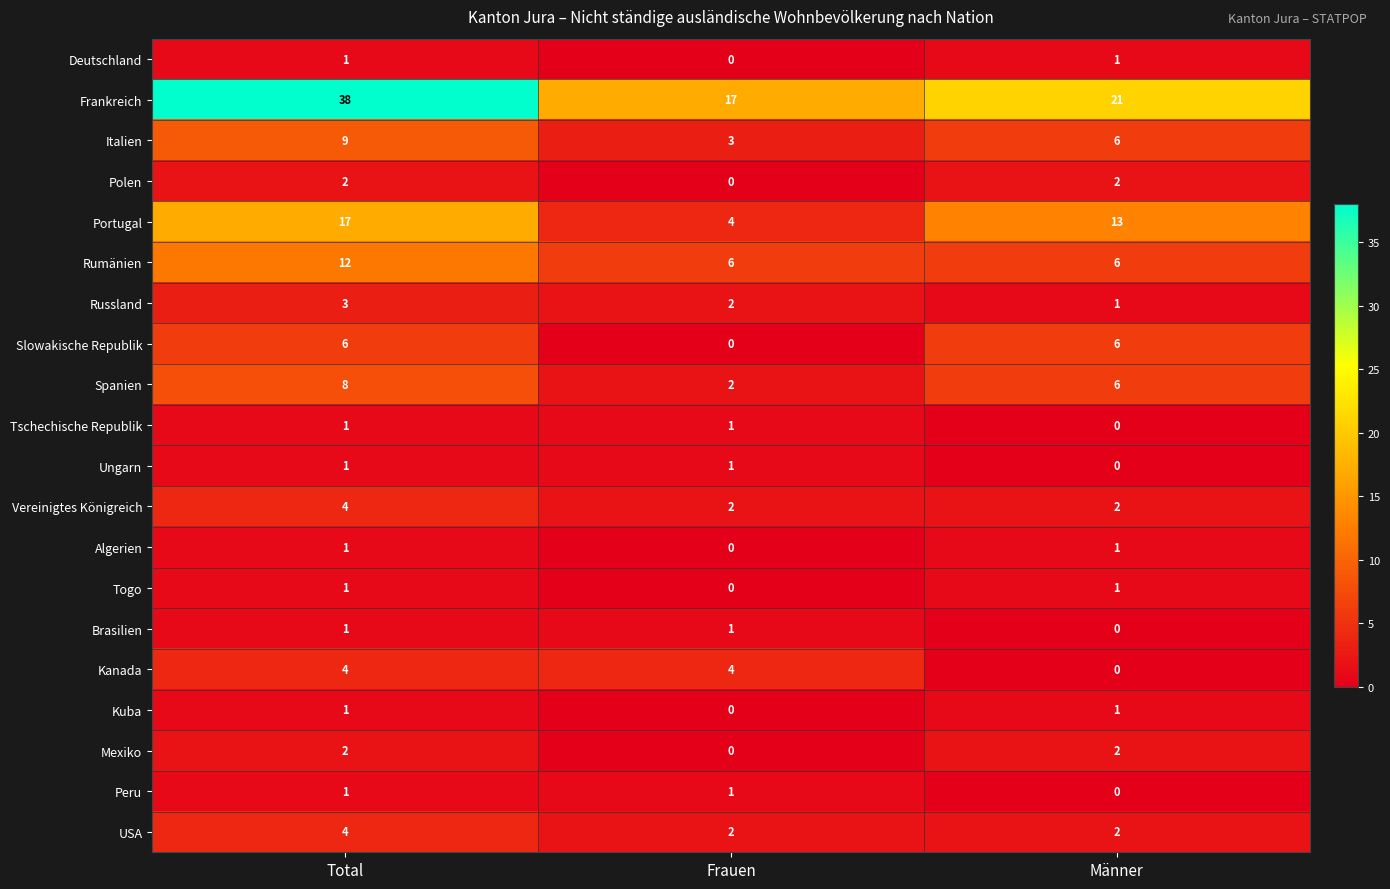

At which label does Frankreich reach its peak?

Total